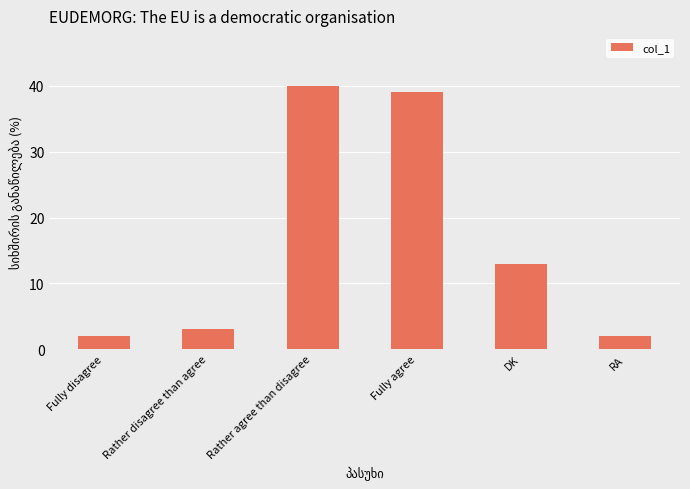

How many bars are there in total?

6